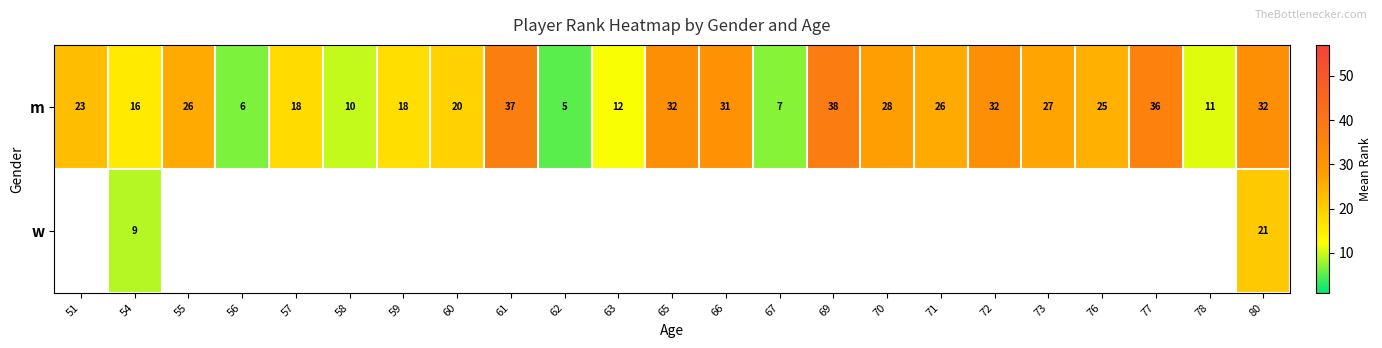

At which category is the sum across all series the highest?

80